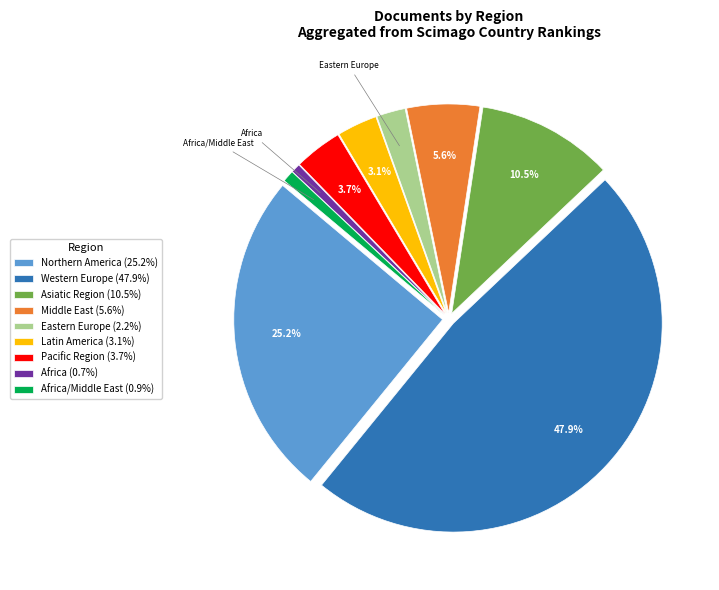

Does any single category account for the majority?

No